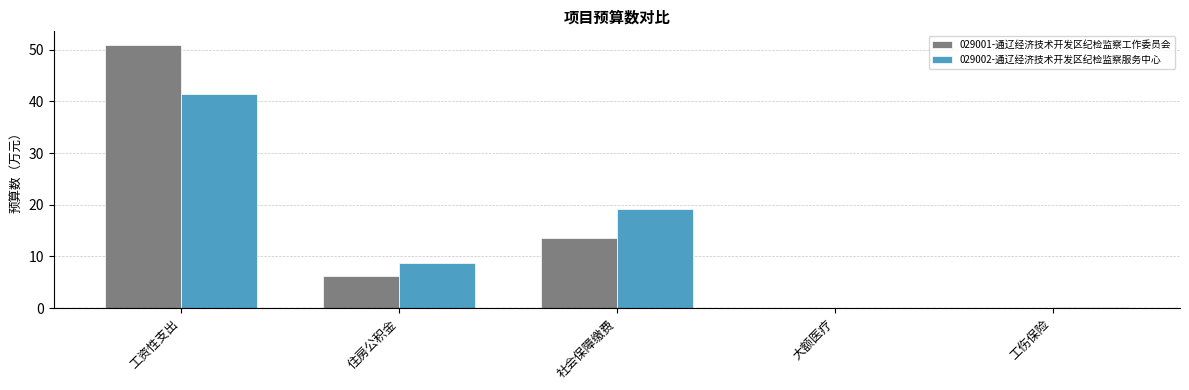

Which category has the highest value across all series?

工资性支出